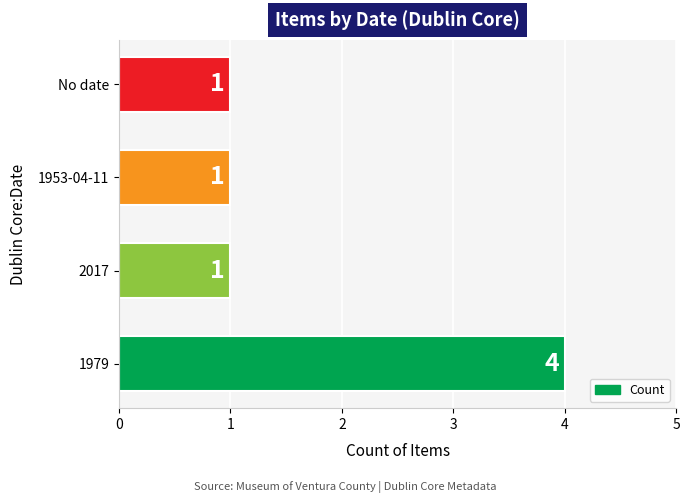

Does the chart contain stacked bars?

No